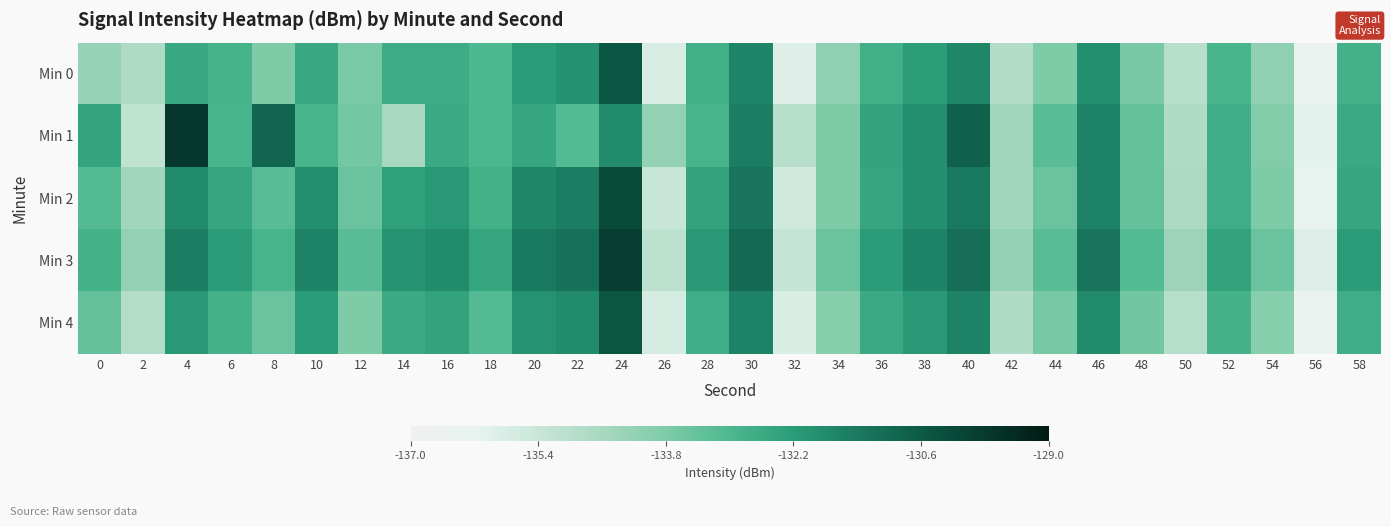

At which category does the chart reach its peak across all series?

4